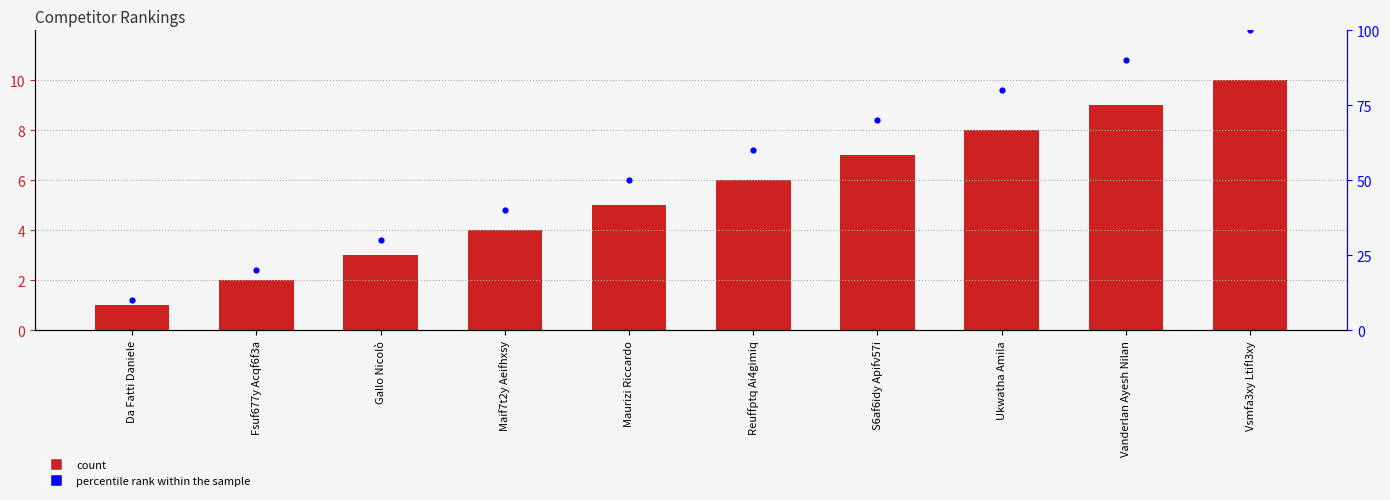

What is the total value across all series at Vanderlan Ayesh Nilan?

99